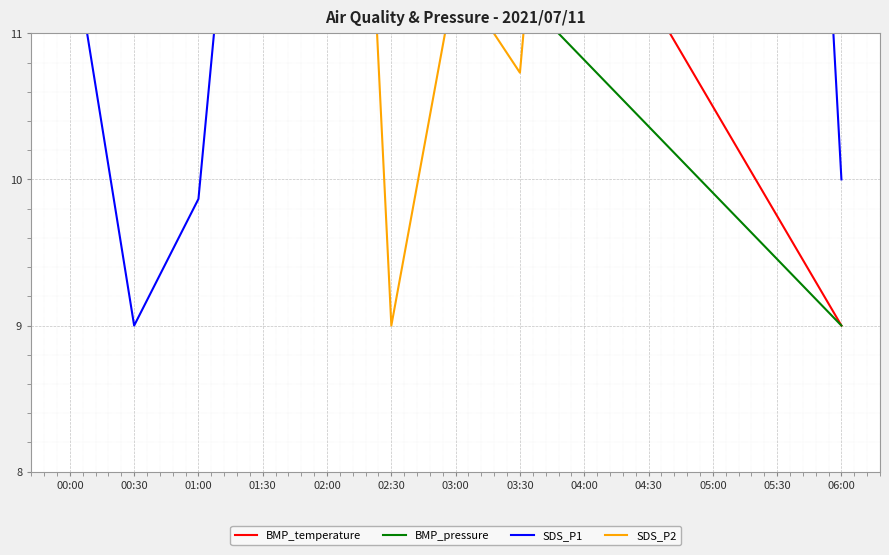

At which category does SDS_P1 reach its first local peak?

02:00